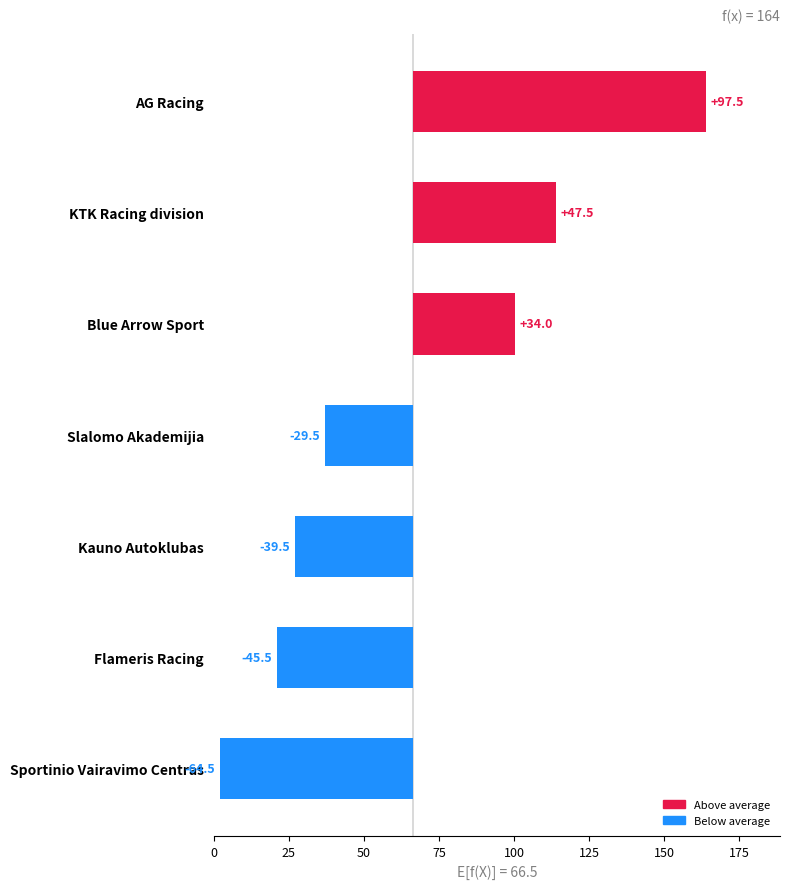

Count the number of data series in this chart.

1